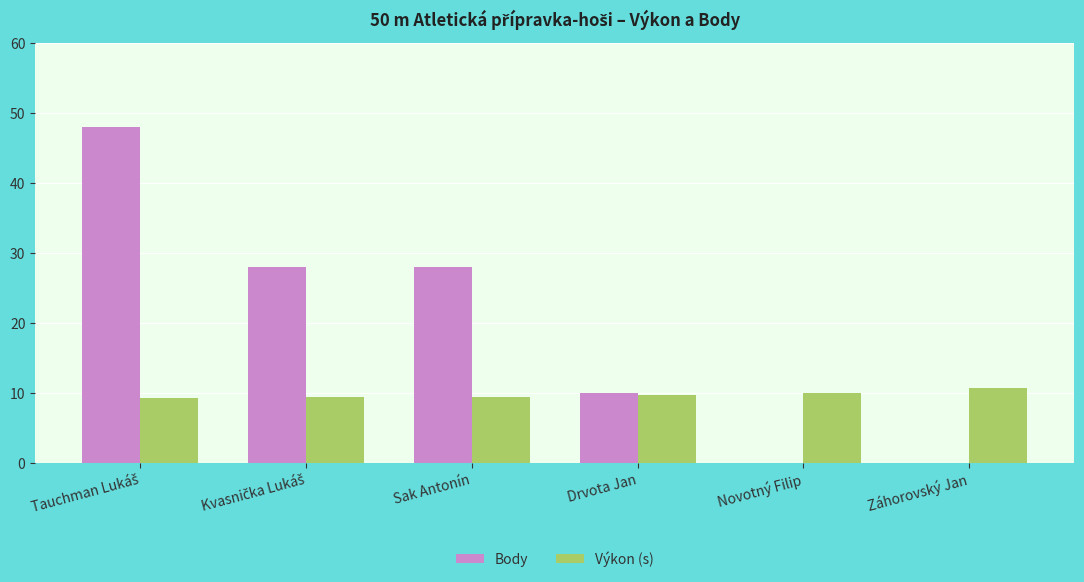

The value of Body at Záhorovský Jan is 0.0. True or false?

True